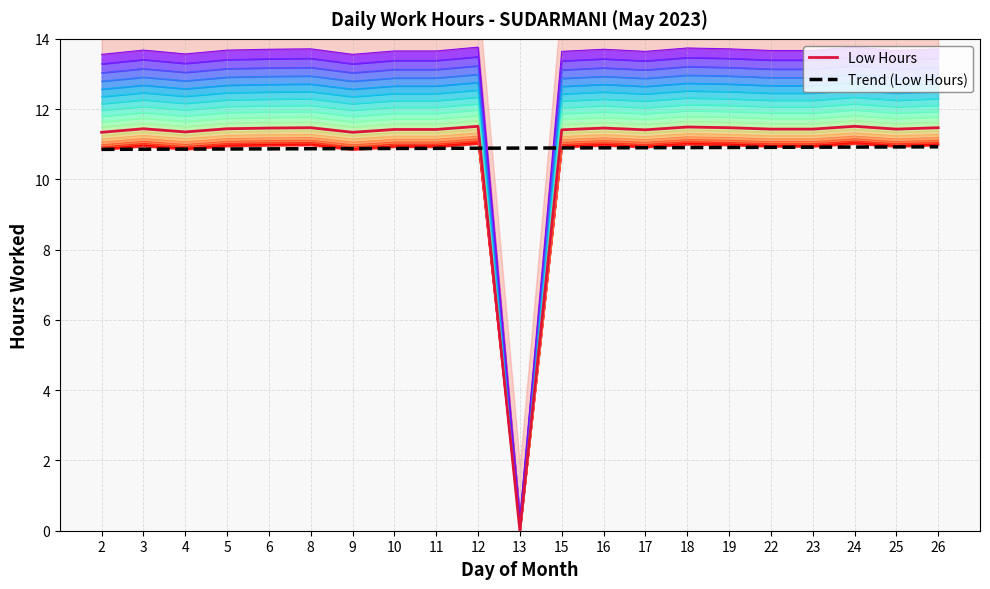

True or false: Trend (Low Hours) has more than 2 interior local peaks.

False